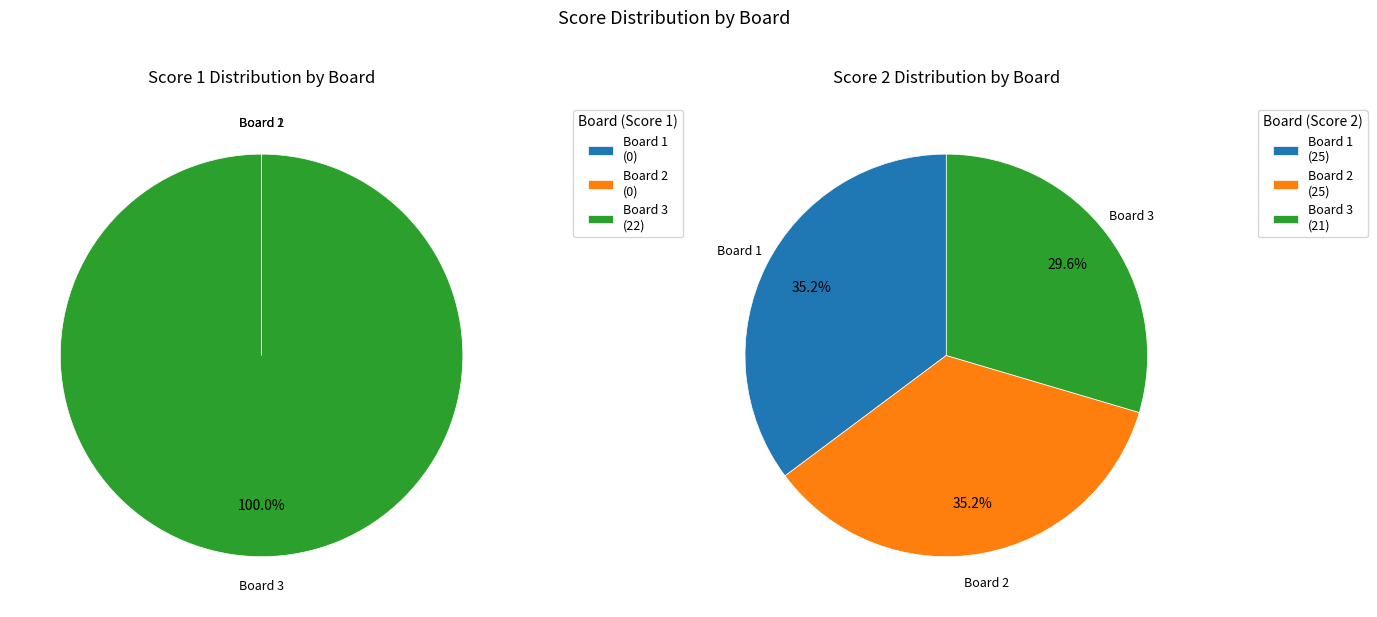

Is it true that Board 2 is 35% of the pie?

True